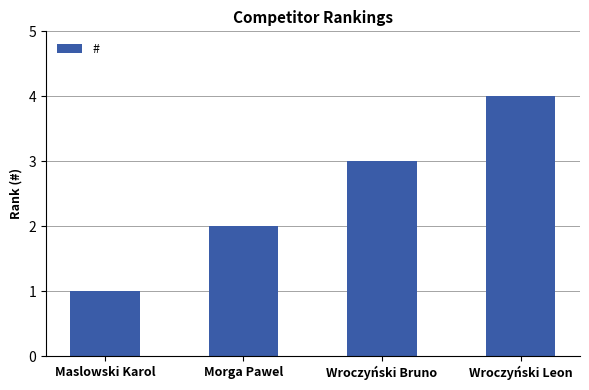

What is the greatest value displayed?

4